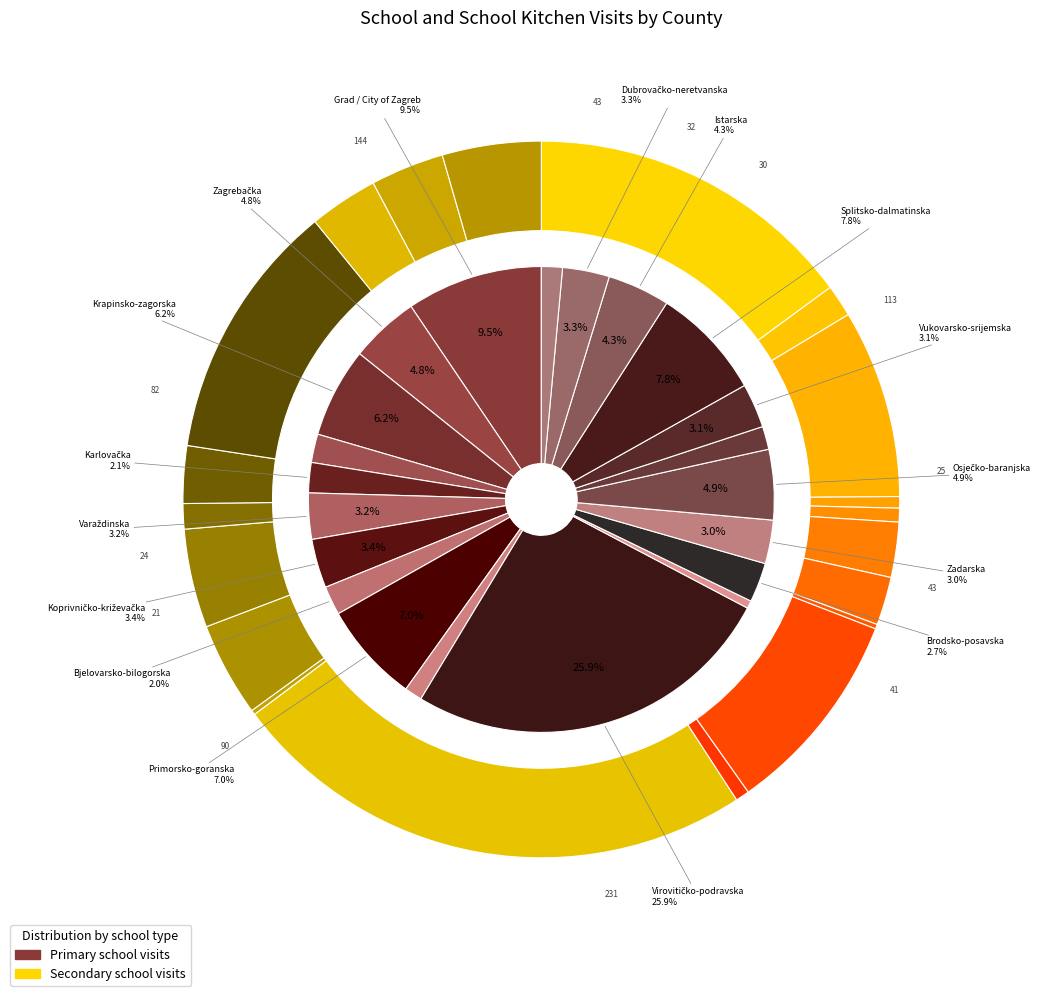

To the nearest percent, what is the difference between the 19 and 3 slice percentages?

1%